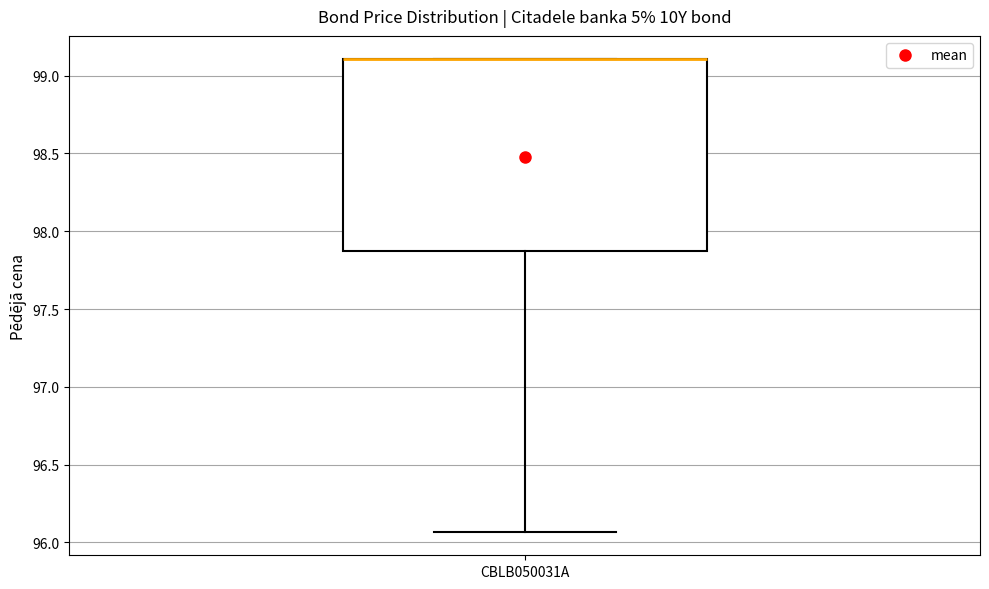

Transcribe this box plot: give where the median line is, the range the box spans, and where the two whiskers end, as read against the y-axis. The values are not printed on the chart, so give them approximately, as read against the axis.

median 99.10 (drawn on the box's upper edge), box 97.85 to 99.10, whiskers 96.05 to 99.10